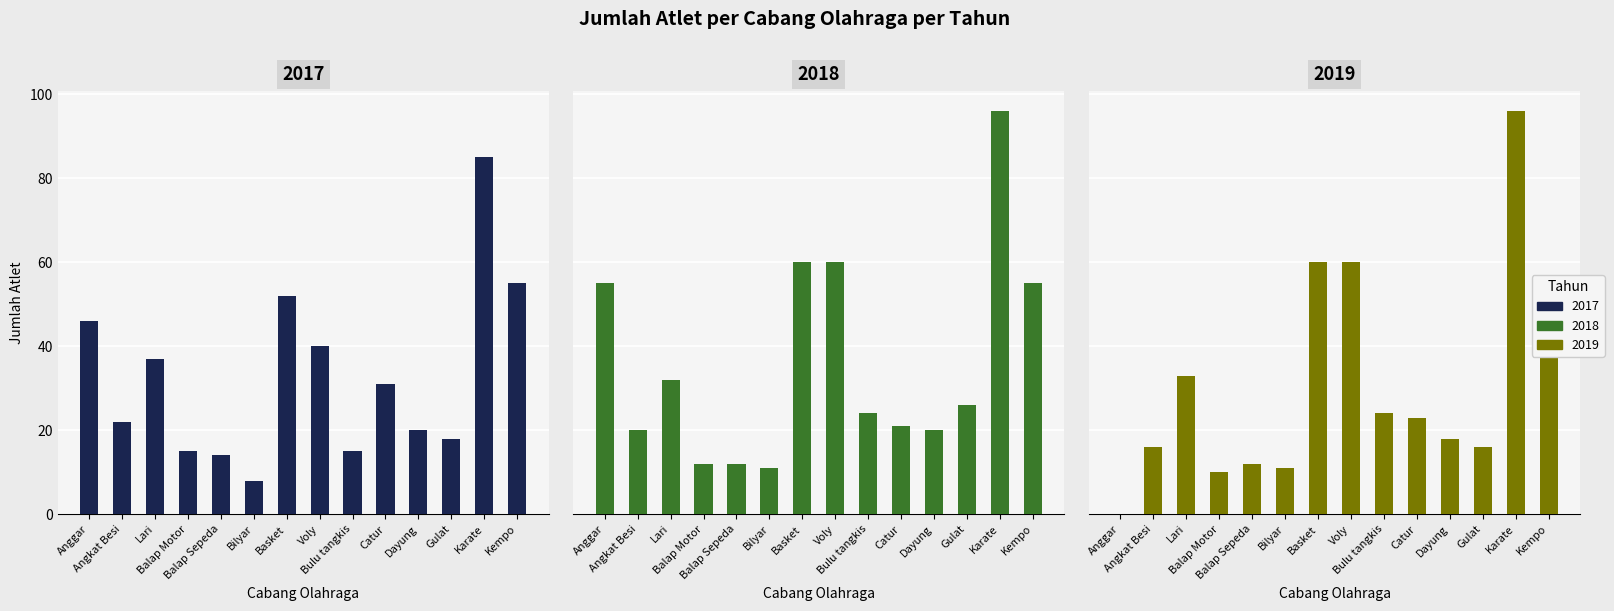

What is the difference between the maximum and minimum values in the 2019 series?

96